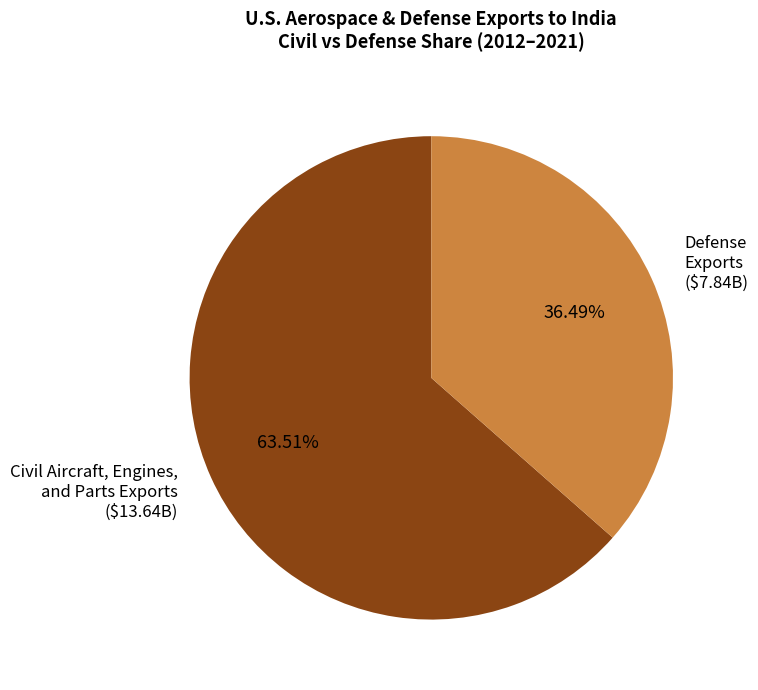

Does any single category account for the majority?

Yes